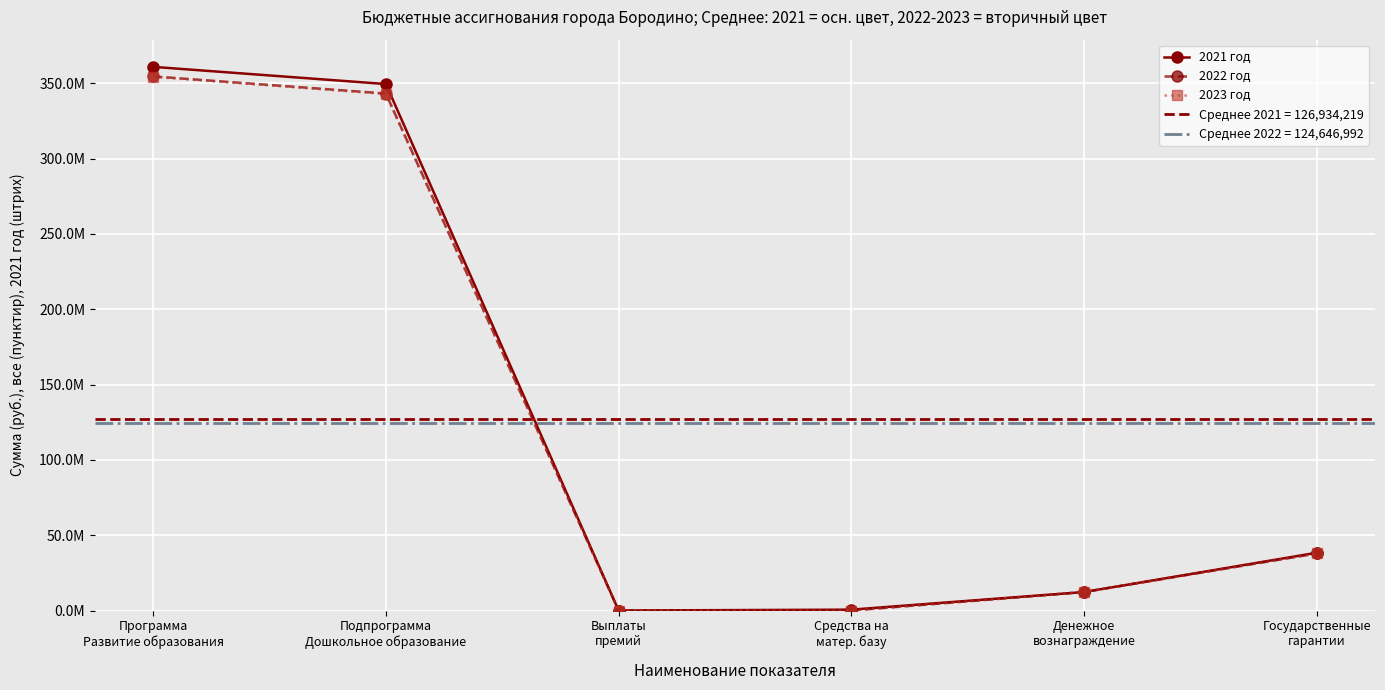

True or false: 2021 год and 2023 год intersect in this chart.

False